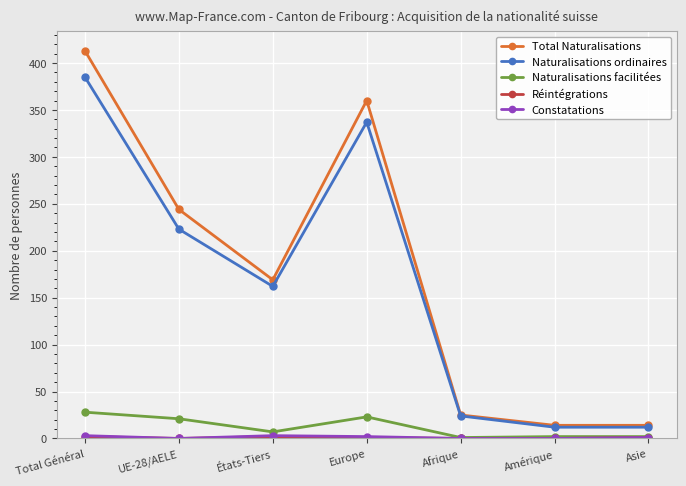

Which category has the highest value in the Naturalisations ordinaires series?

Total Général